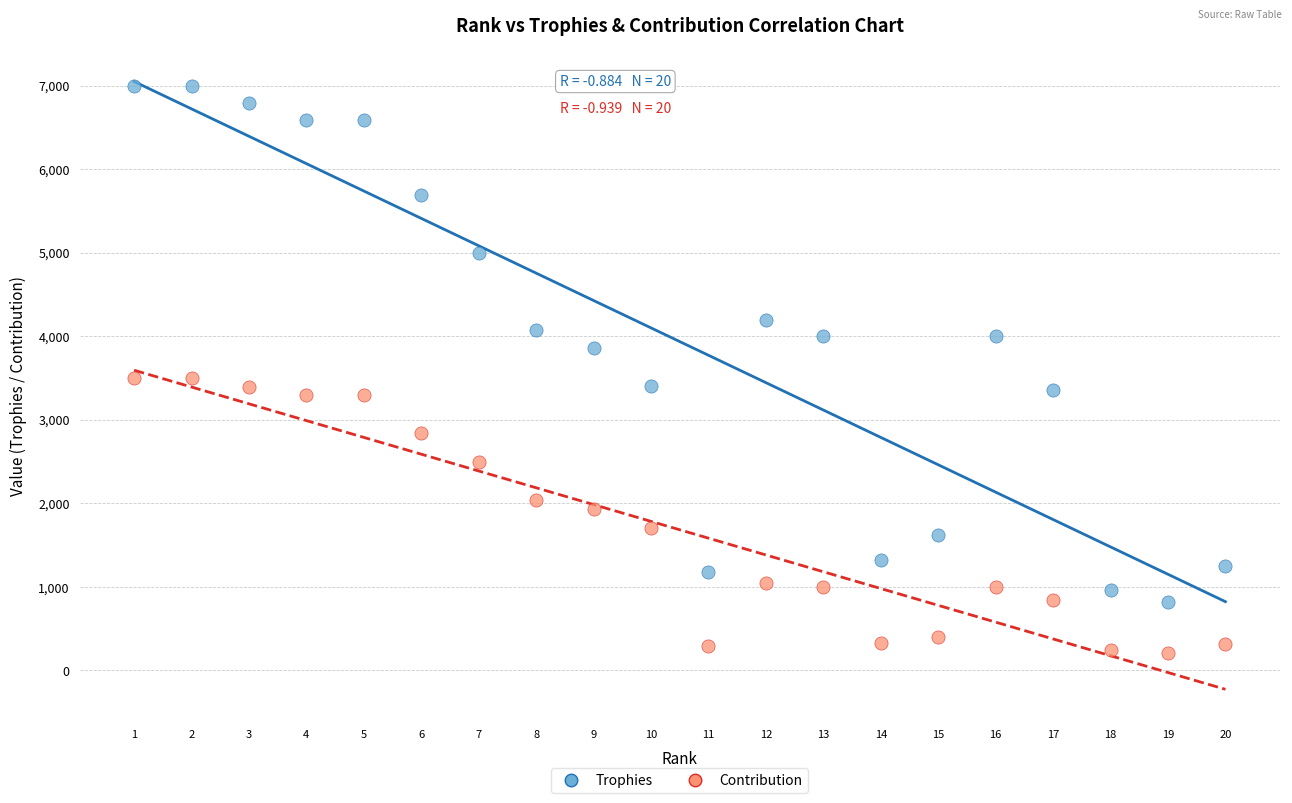

Which series has the widest spread of Y values?

Trophies